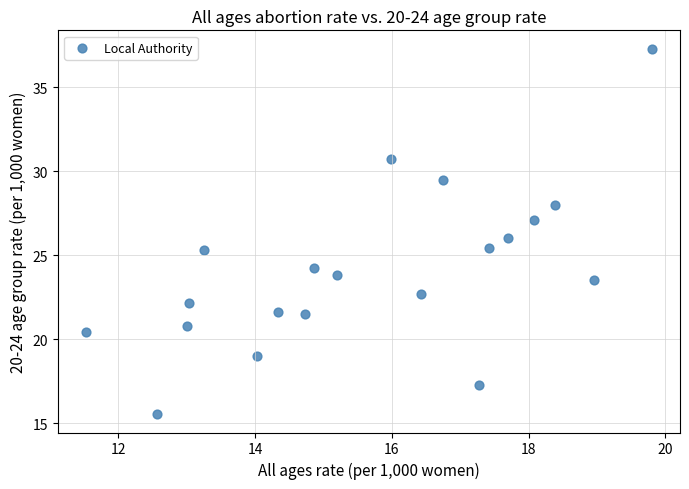

What is the range of Y values (max minus min)?

21.7